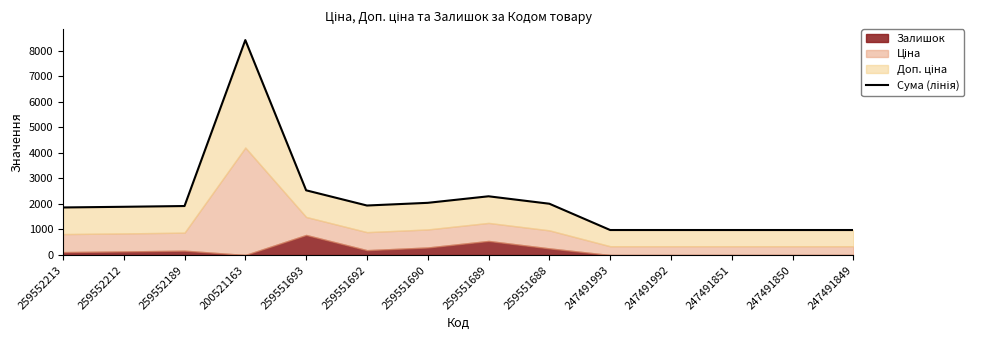

List the labels in order of value, largest first.

200521163, 259551693, 259551689, 259551690, 259551688, 259551692, 259552189, 259552212, 259552213, 247491993, 247491992, 247491851, 247491850, 247491849